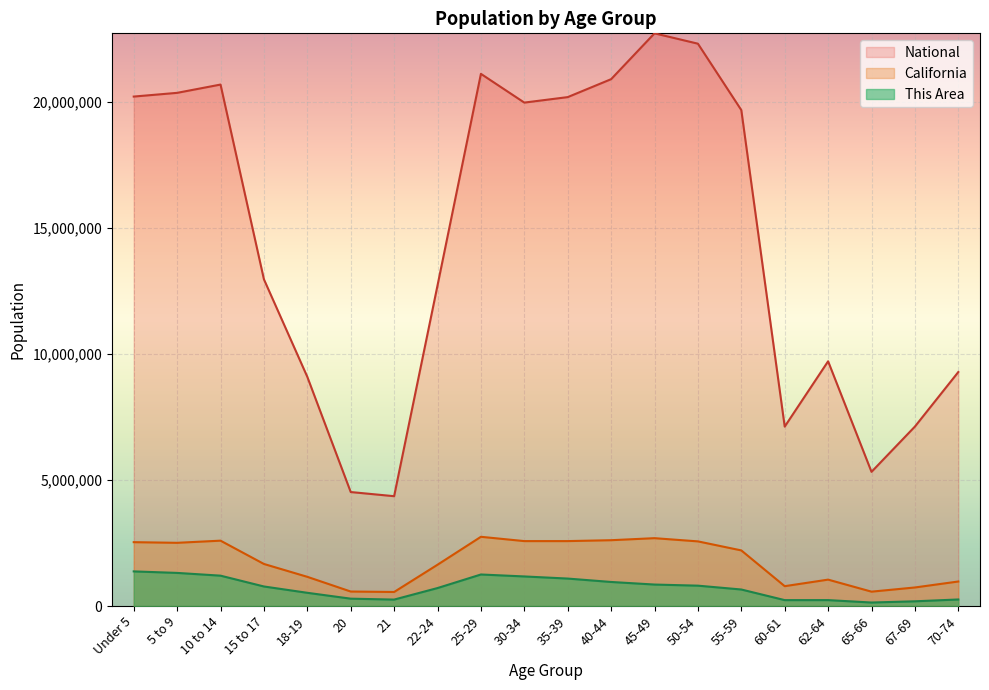

True or false: California and National intersect in this chart.

False